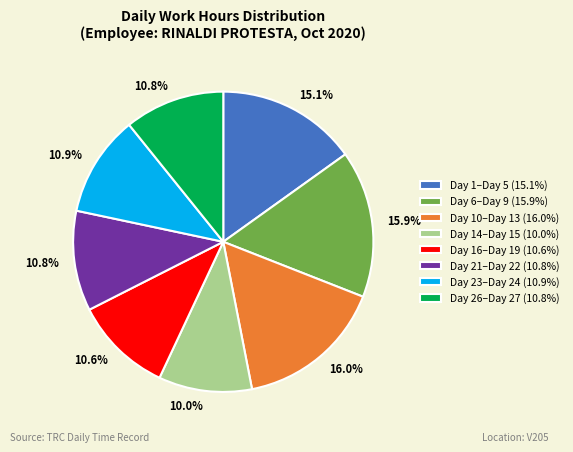

Which has a higher value, Day 10–Day 13 (16.0%) or Day 21–Day 22 (10.8%)?

Day 10–Day 13 (16.0%)